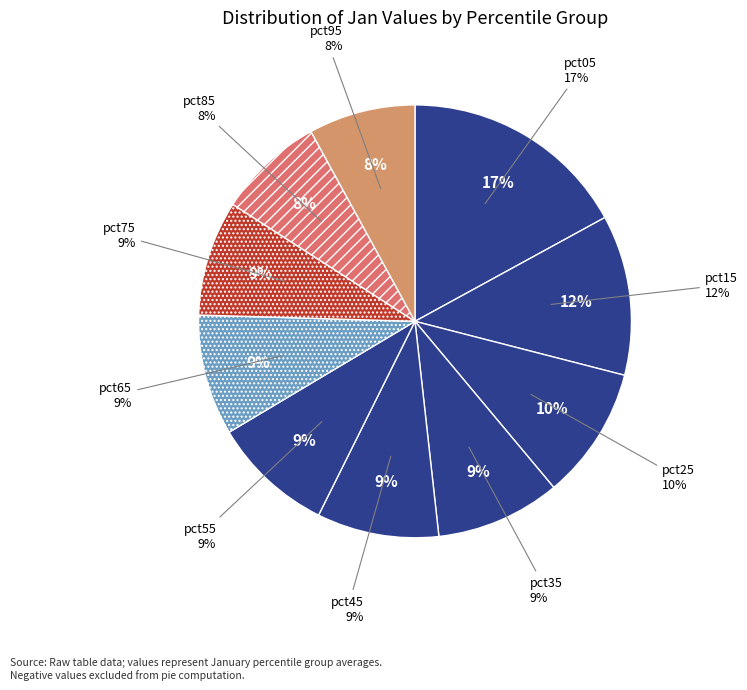

To the nearest percent, what percentage of the pie is pct05?

17%